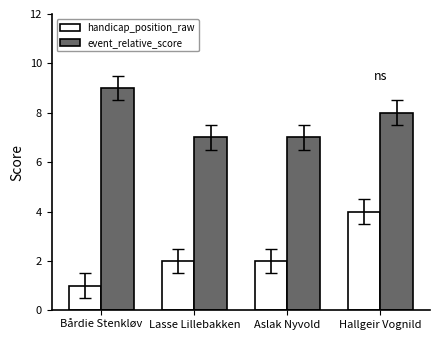

Read the event_relative_score value at Lasse Lillebakken.

7